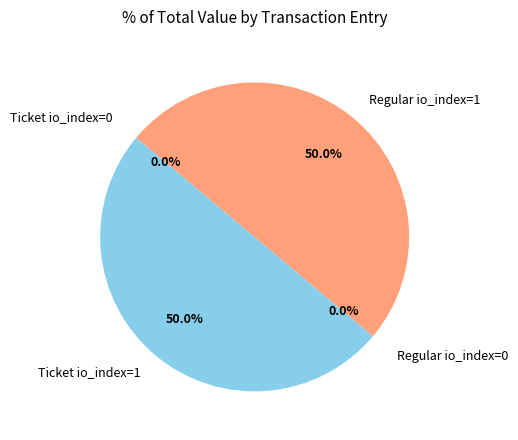

Is the sum of Ticket io_index=1 and Regular io_index=1 greater than half?

Yes